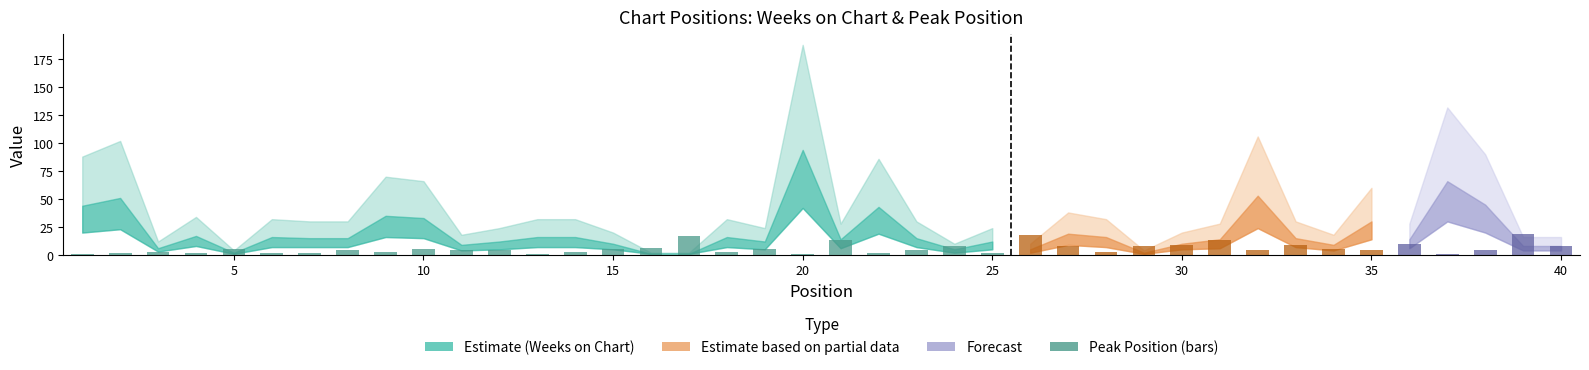

What is the maximum value shown in the chart?

19